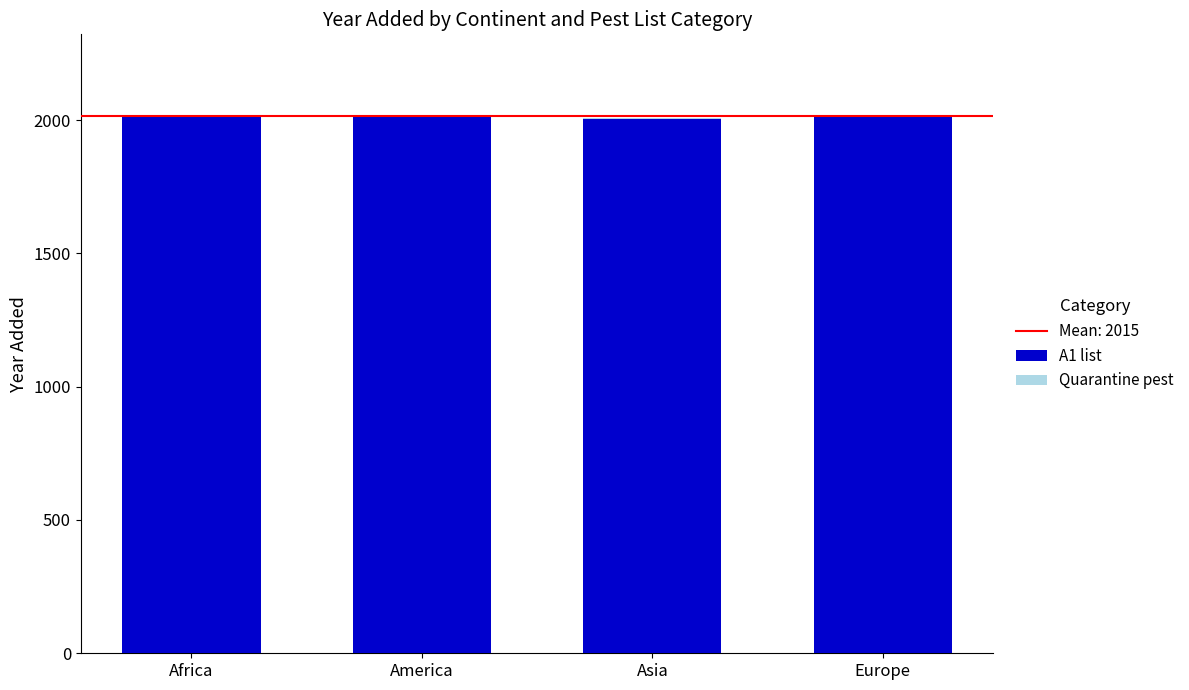

How many data points in Quarantine pest are above 0?

1